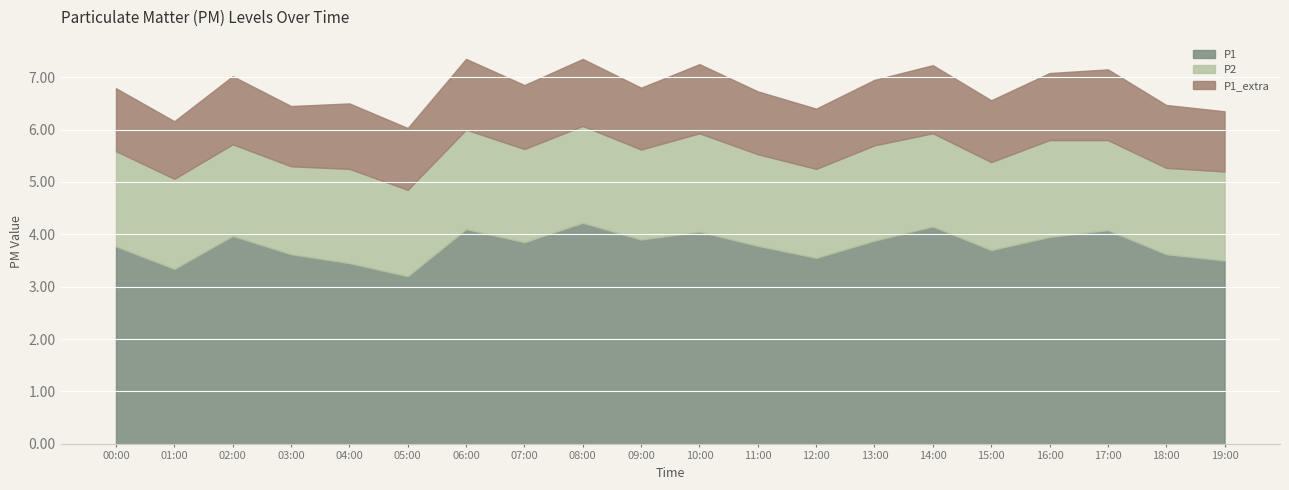

True or false: P1 and P2 intersect in this chart.

False